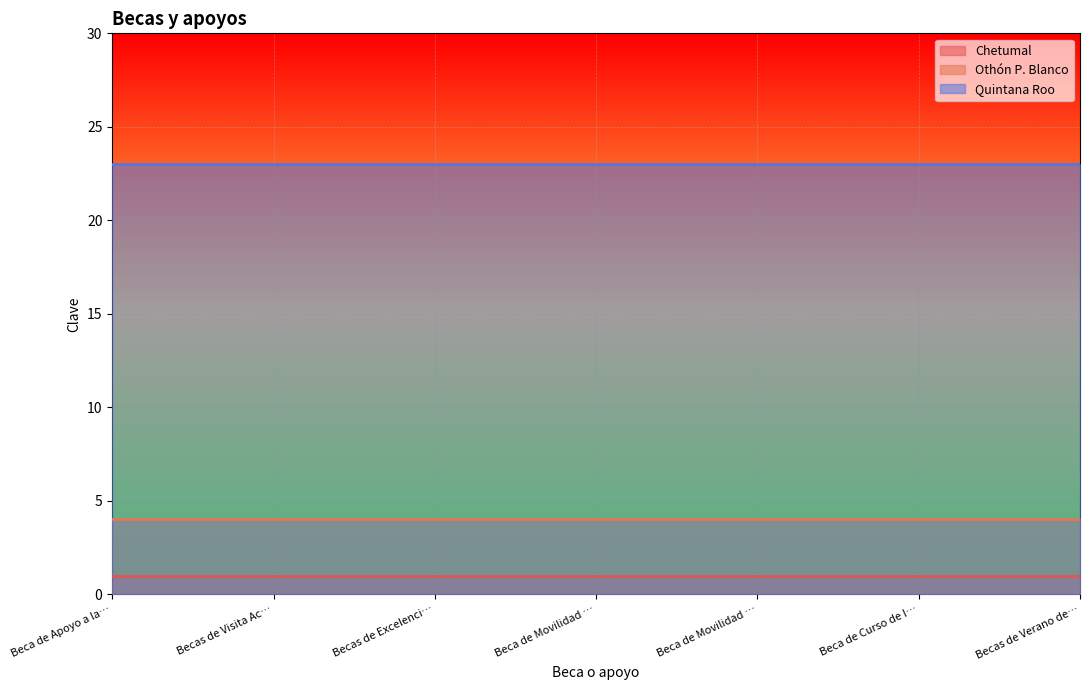

What are all the series names shown in the legend?

Chetumal, Othón P. Blanco, Quintana Roo